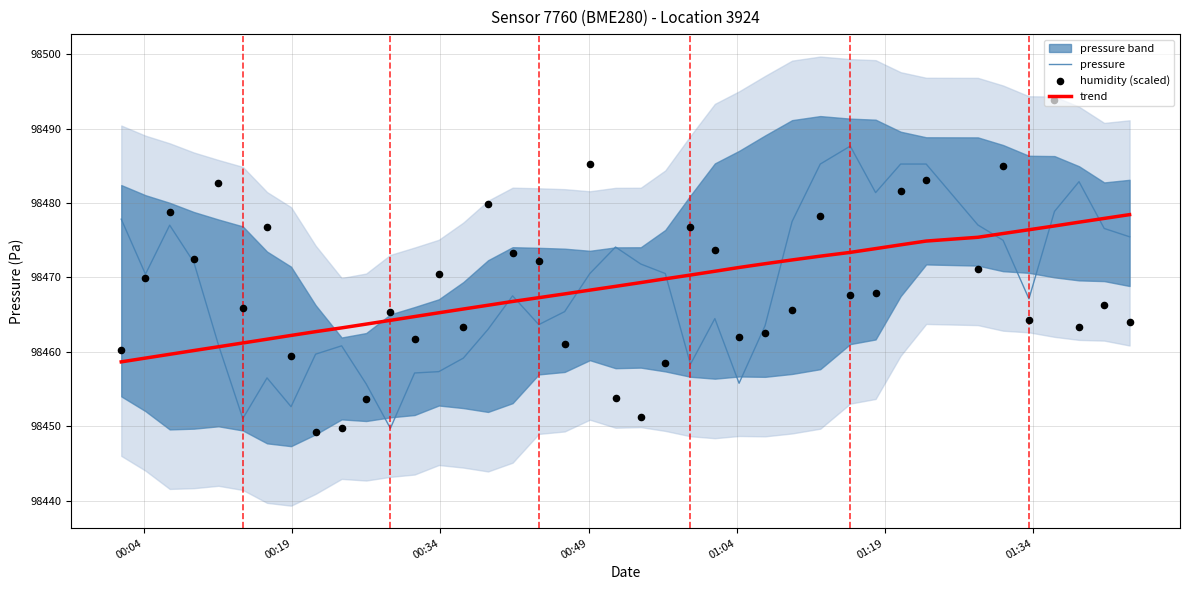

What is the lowest value of the trend series?

98458.7